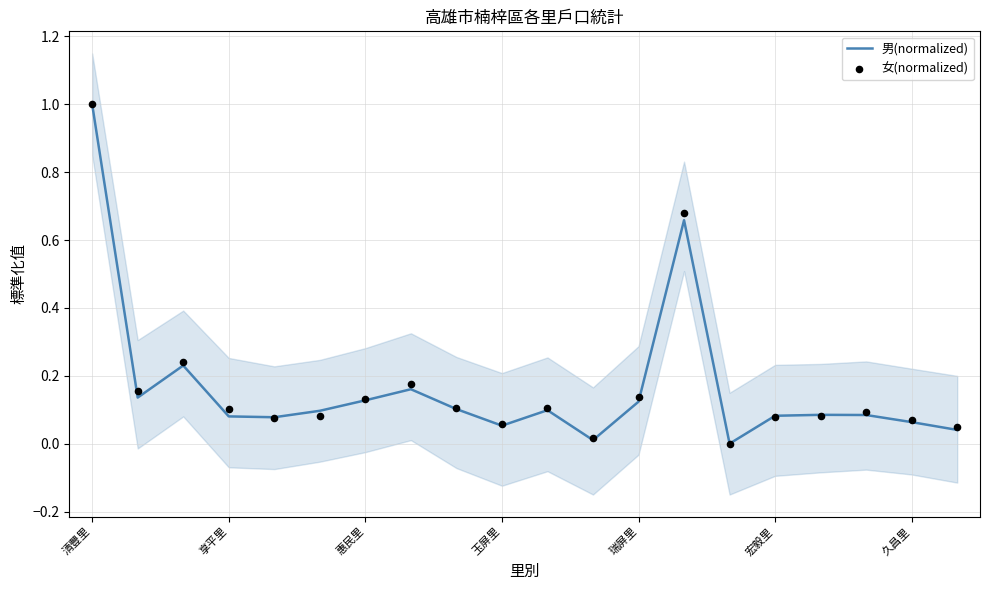

Which series contains the highest Y value?

男(normalized)